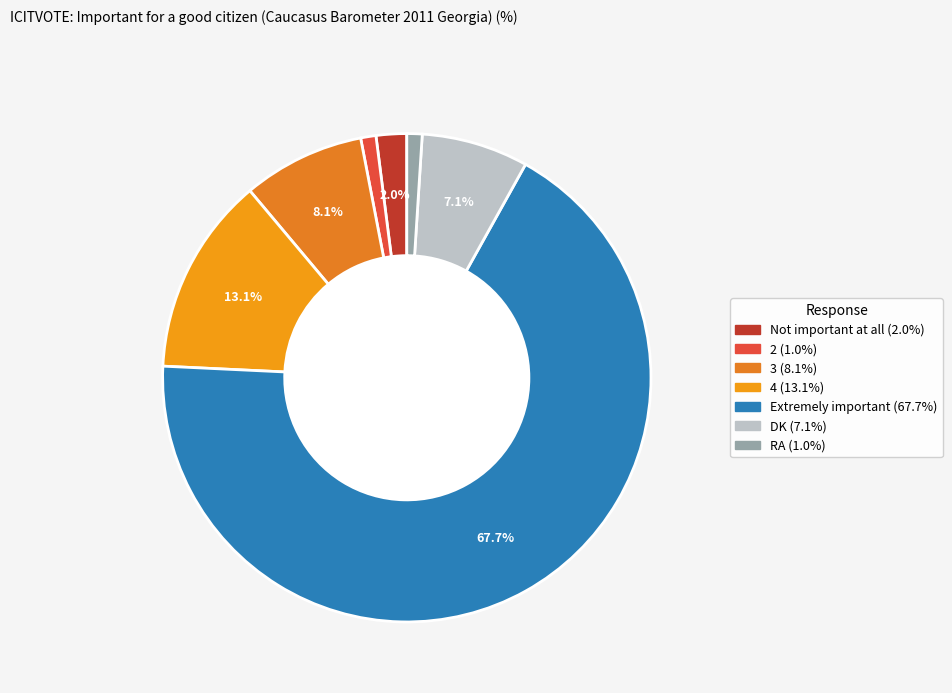

To the nearest percent, what is the difference between the largest and smallest slice percentages?

67%